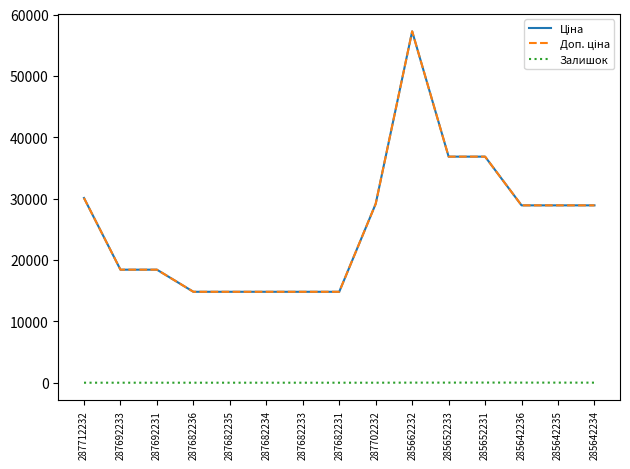

At how many categories does at least one series exceed 29610?

4